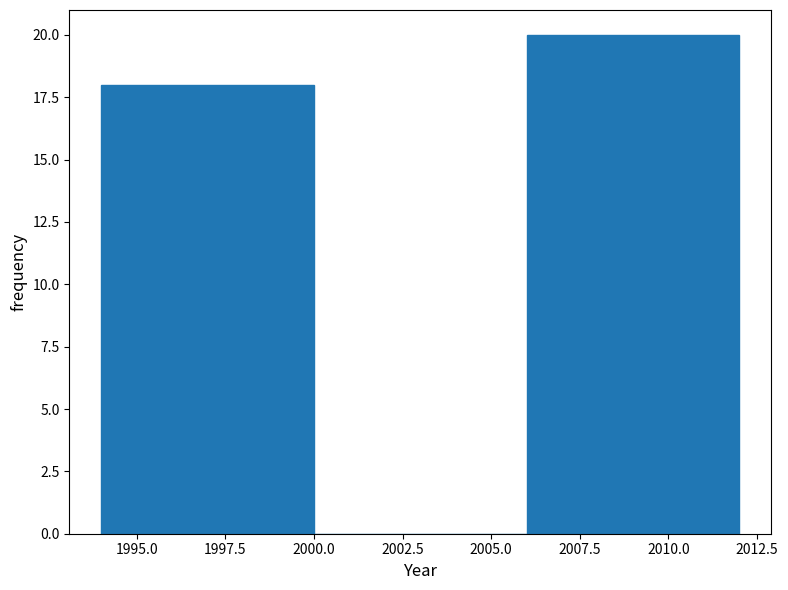

What is the height of the bar covering 1994 to 2000 on the x-axis? The values are not printed on the chart, so give them approximately, as read against the axis.

18